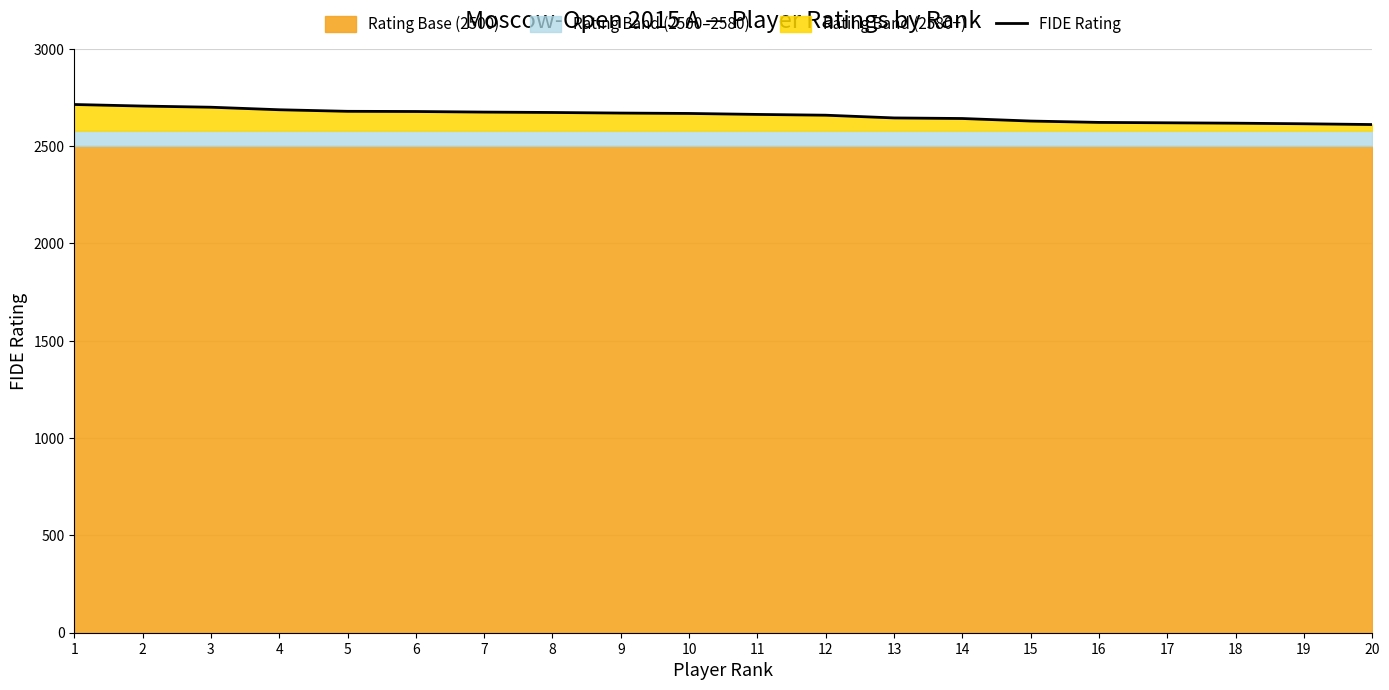

Read the value at 14.

2642